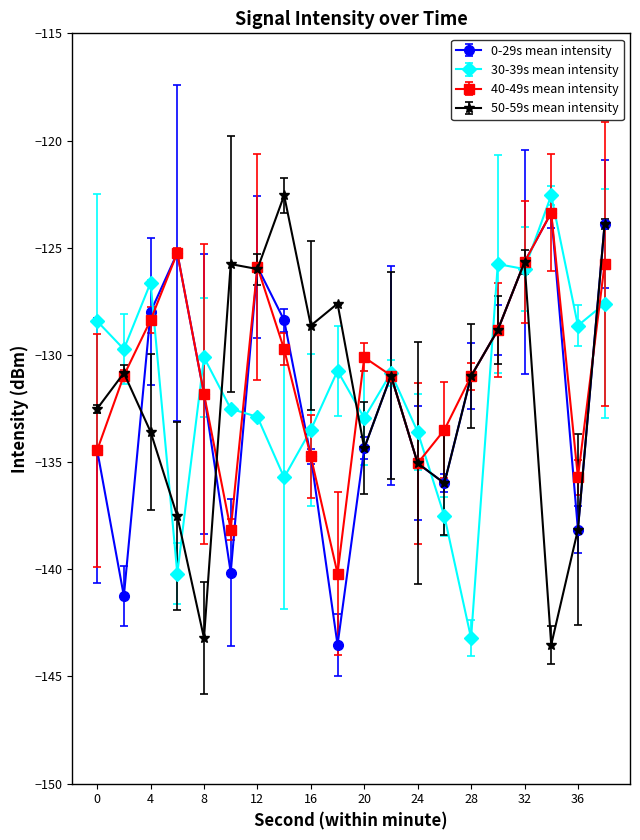

What is the minimum value for 0-29s mean intensity?

-143.5